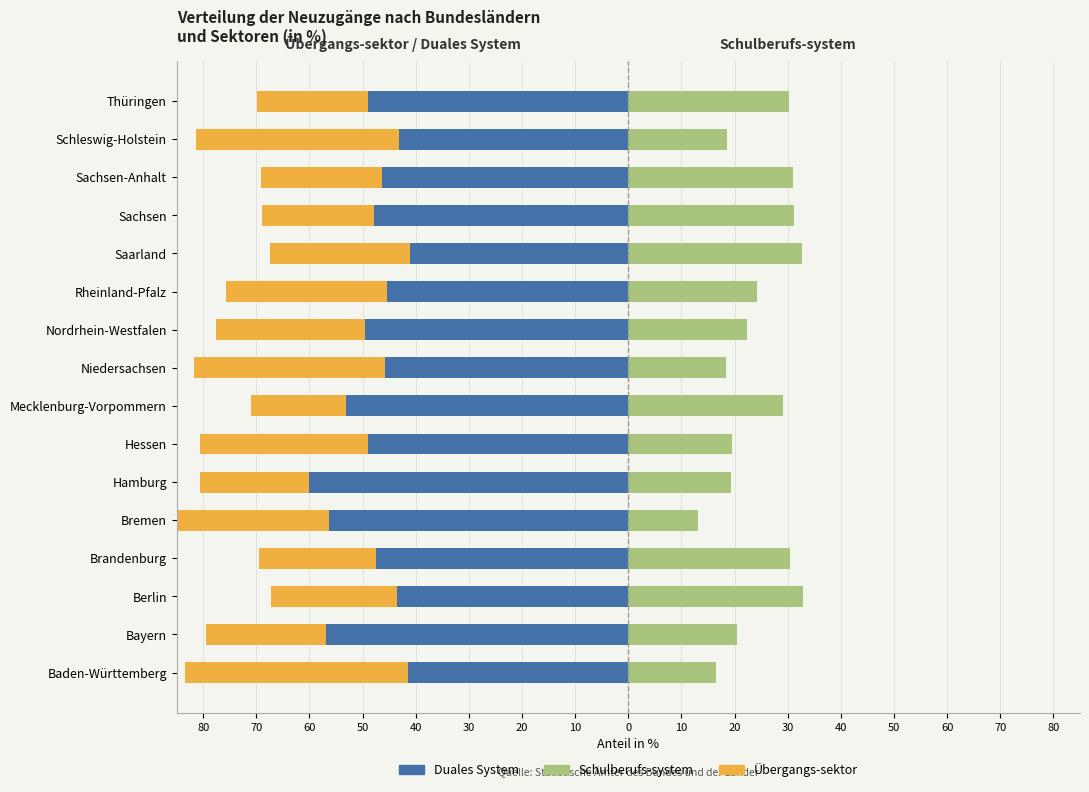

What is the spread (max minus min) of values at Baden-Württemberg?

58.5